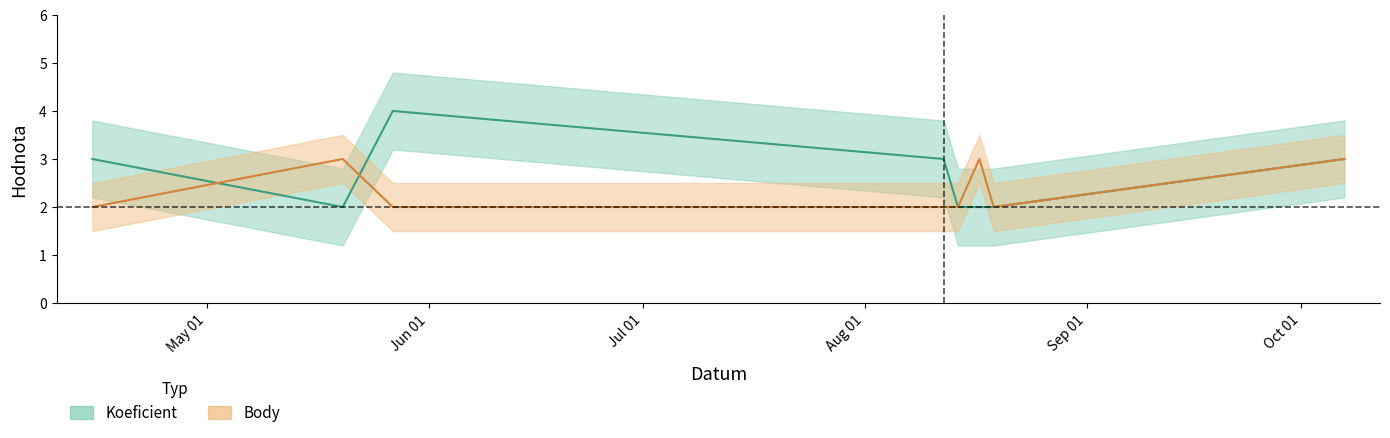

What is the value of the Koeficient point at the 6th from the left?

2